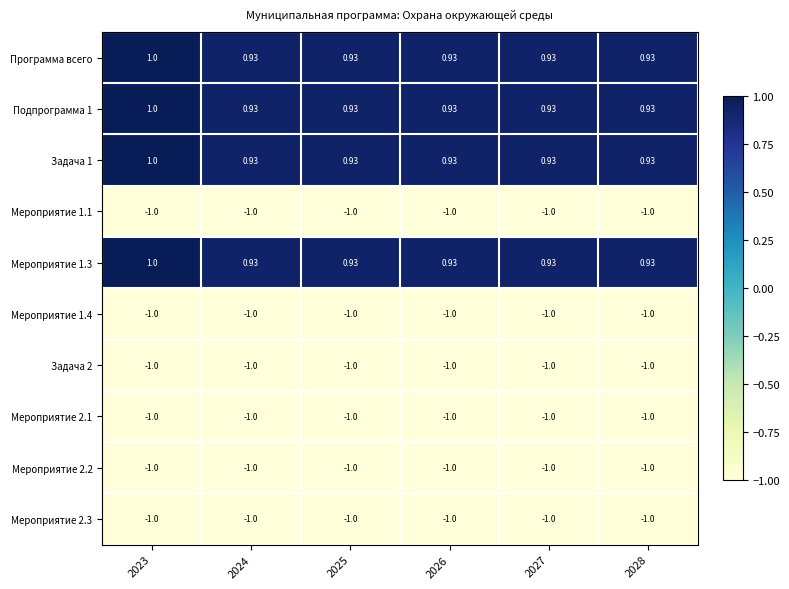

What is the difference between the highest and lowest values at 2023?

2.0